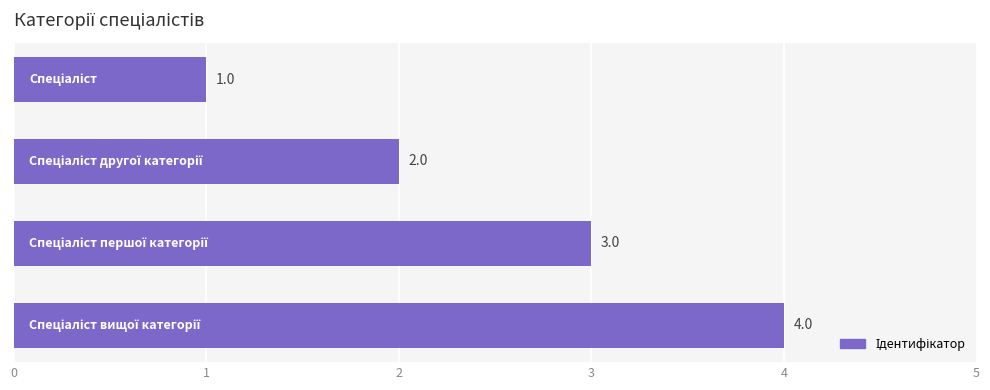

What is the greatest value displayed?

4